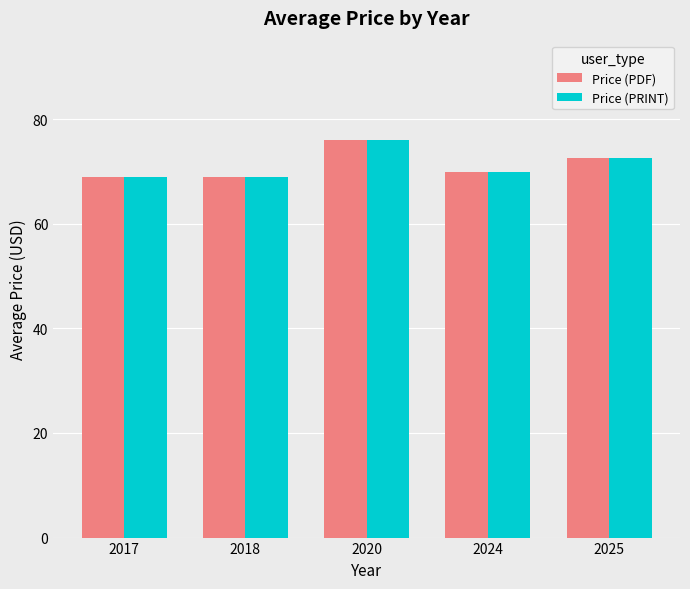

What is the value of the Price (PRINT) bar at the 5th from the left?

72.5